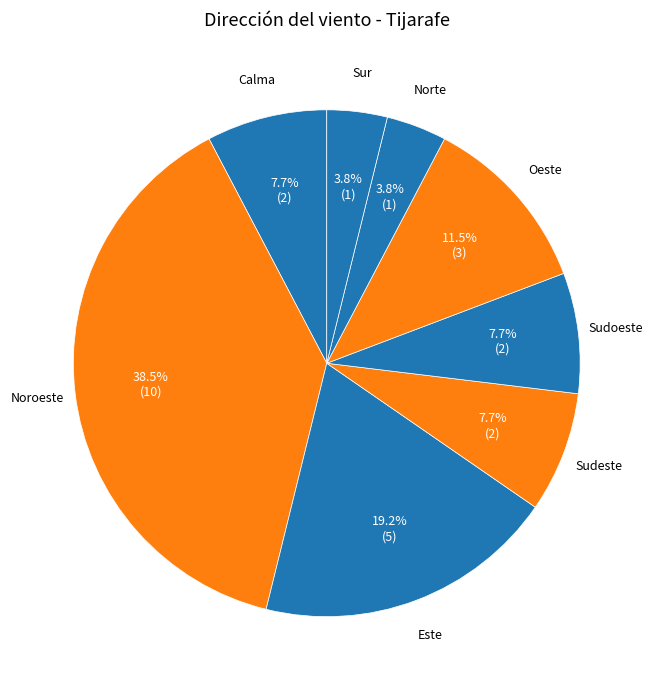

How many slices are in this pie chart?

8